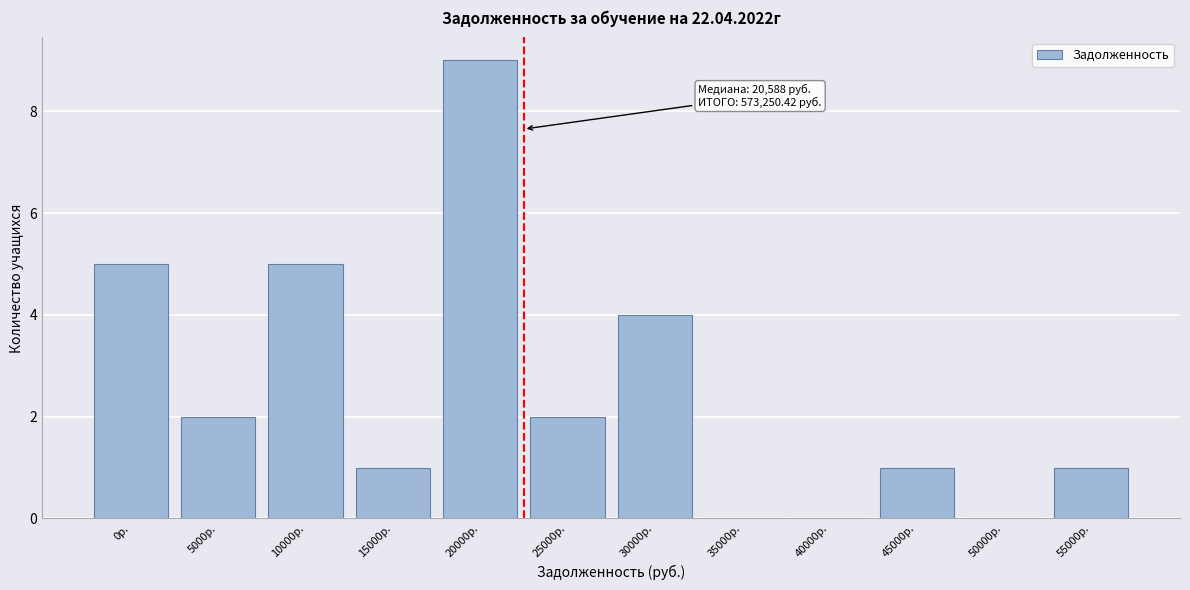

Reading left to right, list all the values displayed in this chart.

0р.=5	5000р.=2	10000р.=5	15000р.=1	20000р.=9	25000р.=2	30000р.=4	35000р.=0	40000р.=0	45000р.=1	50000р.=0	55000р.=1